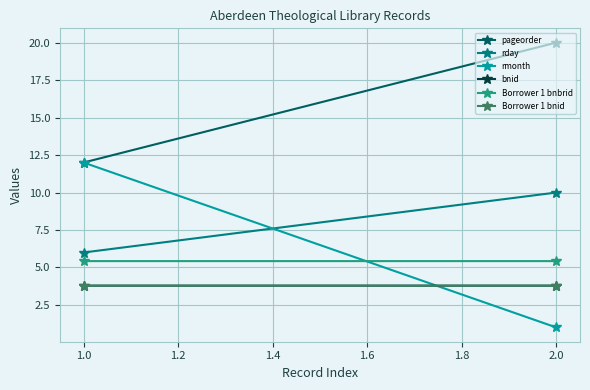

The value of rmonth at 1.0 is 4.8. True or false?

False